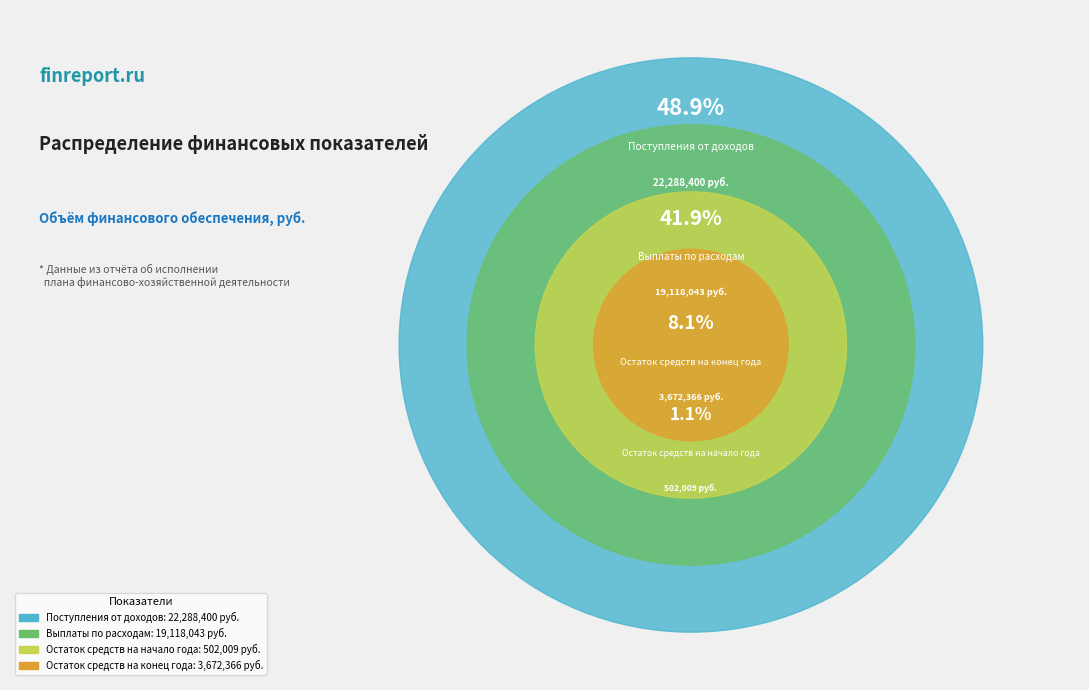

To the nearest percent, what is the difference between the largest and smallest slice percentages?

48%